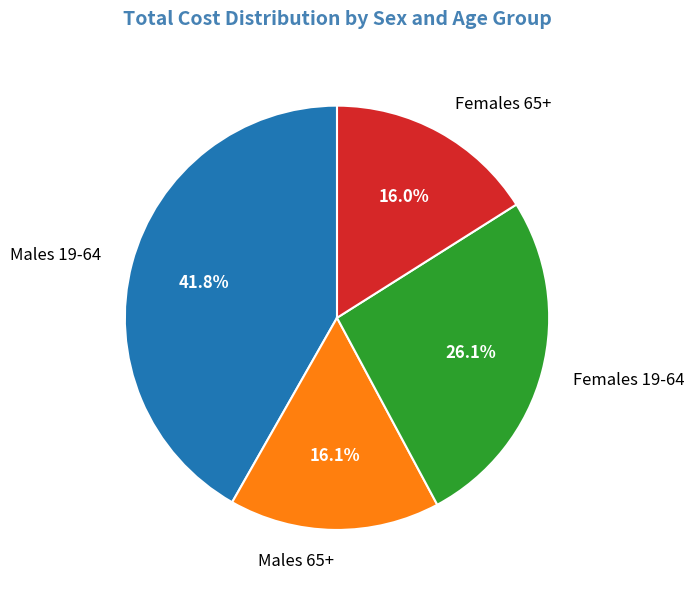

Which category has the biggest portion of the pie?

Males 19-64